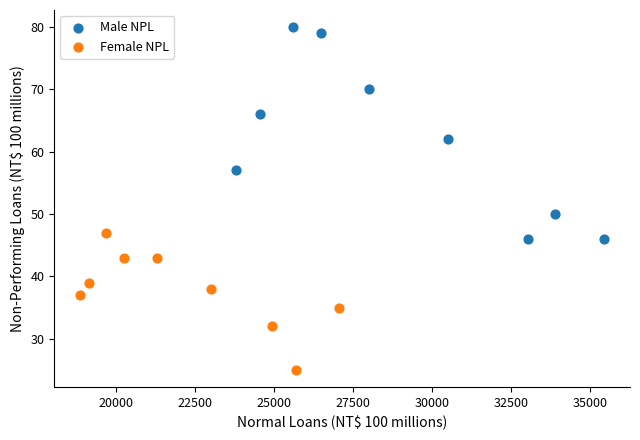

Which series contains the lowest Y value?

Female NPL